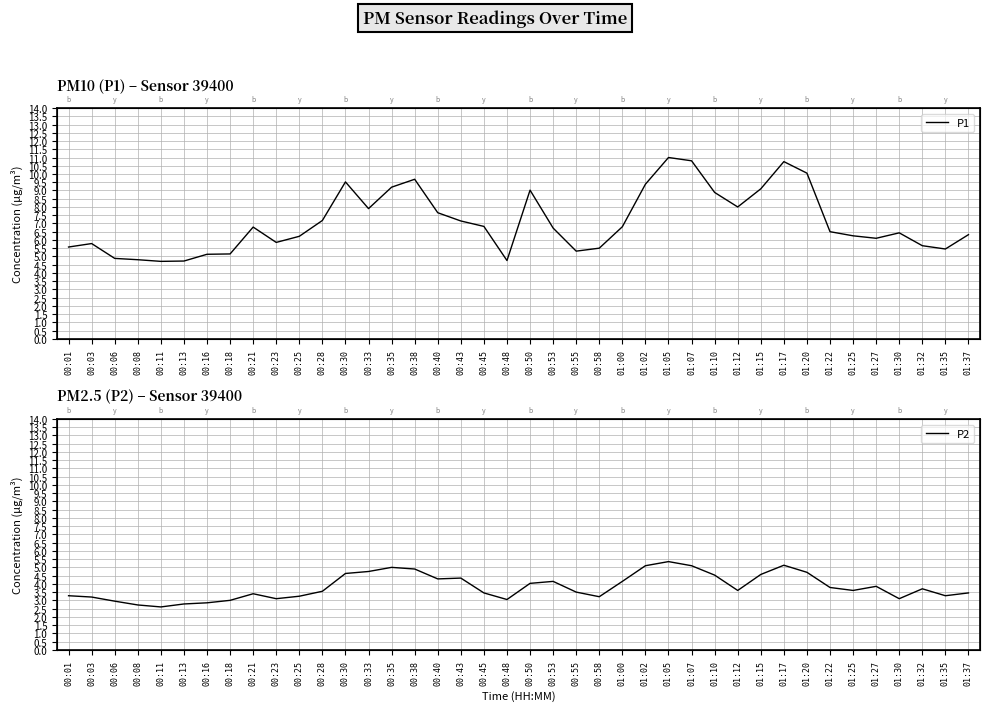

Between 00:08 and 00:58, which is larger?

00:58